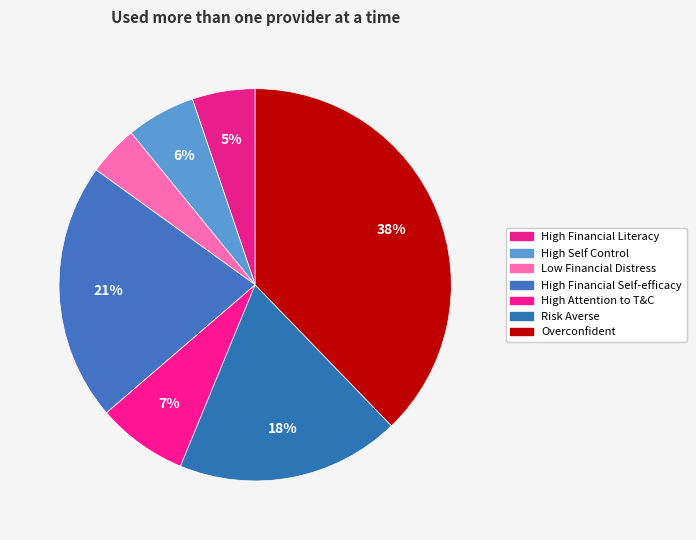

How many slices are in this pie chart?

7